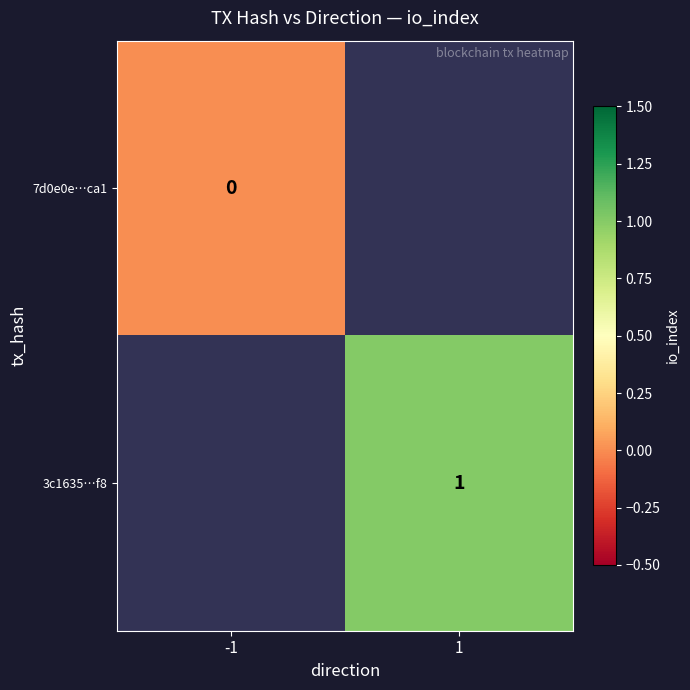

List the series in order of their peak value, lowest first.

7d0e0e…ca1, 3c1635…f8